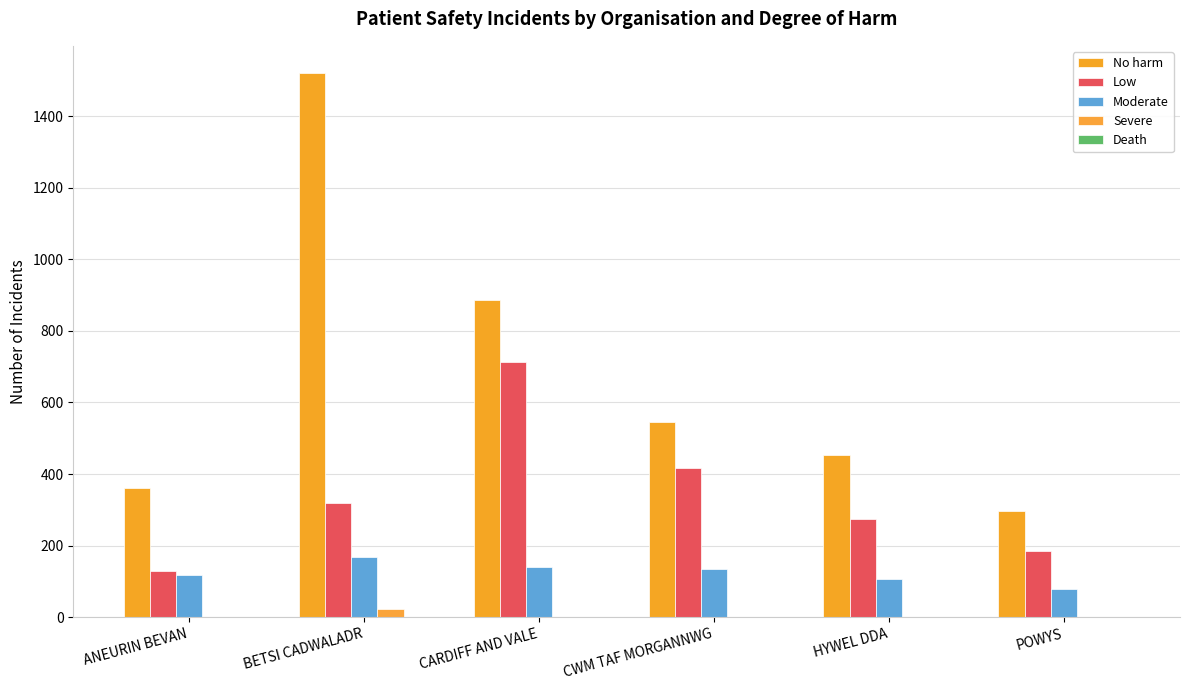

Are the bars horizontal?

No